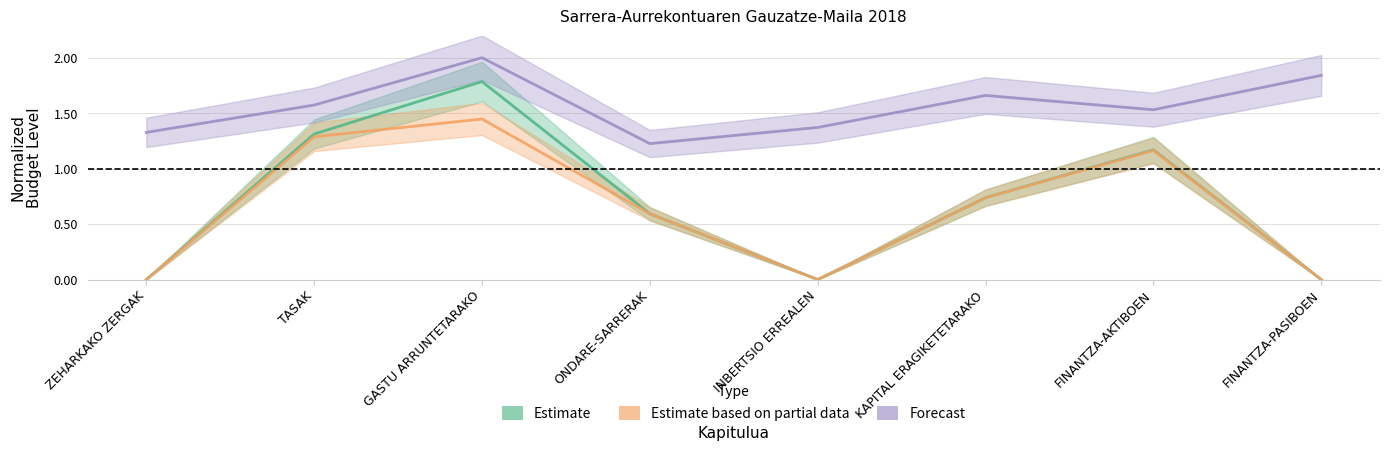

What is the label of the 2nd point from the right?

FINANTZA-AKTIBOEN